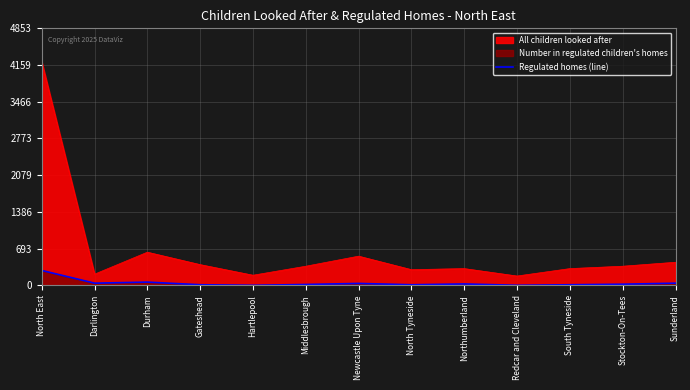

How many points are higher than both their immediate neighbors (excluding endpoints)?

3